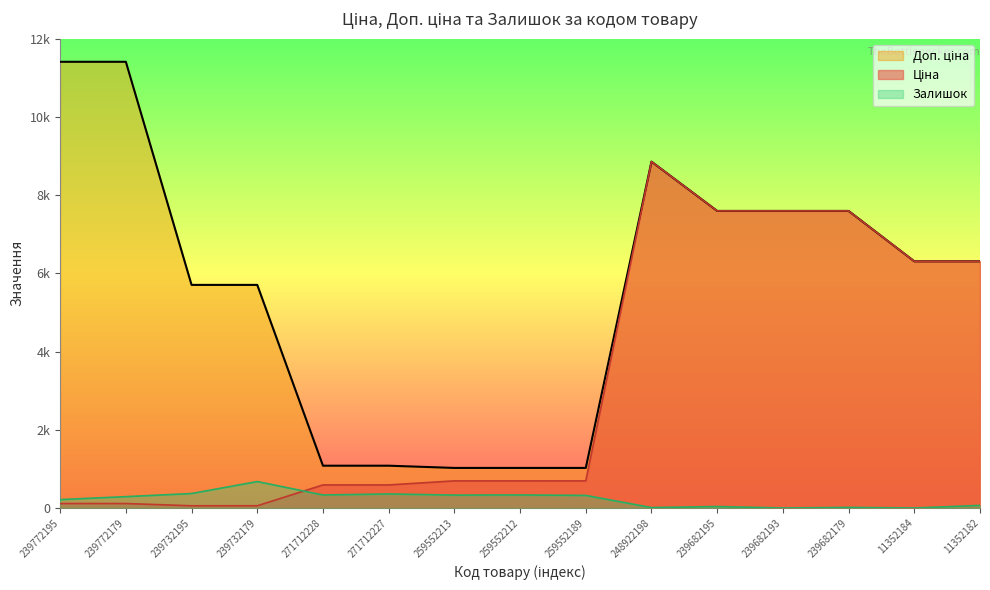

Which label corresponds to the smallest value in the chart?

239682193